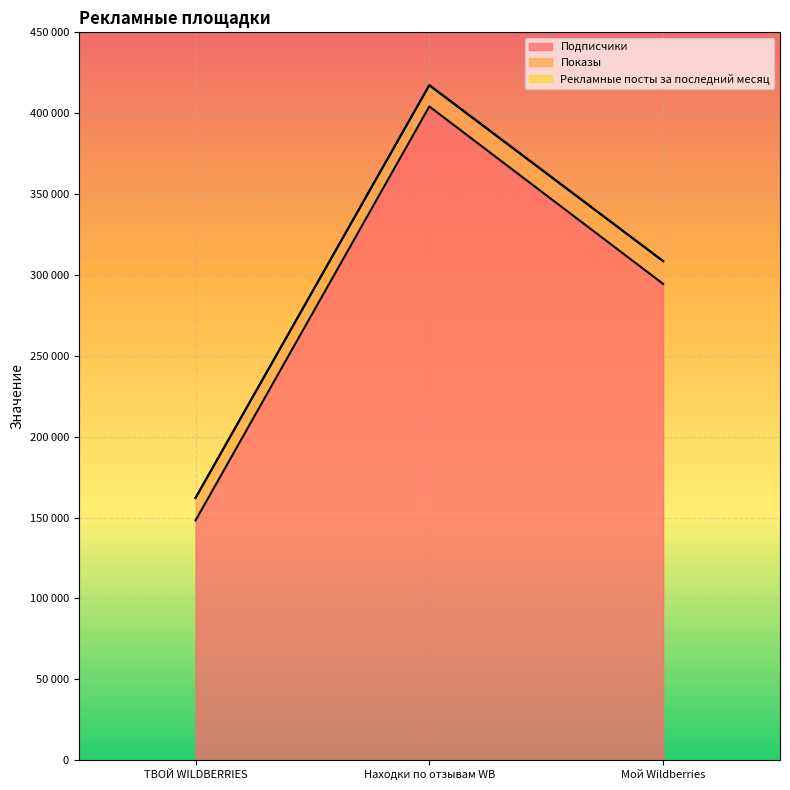

What is the difference between the Подписчики values at Мой Wildberries and Находки по отзывам WB?

109669